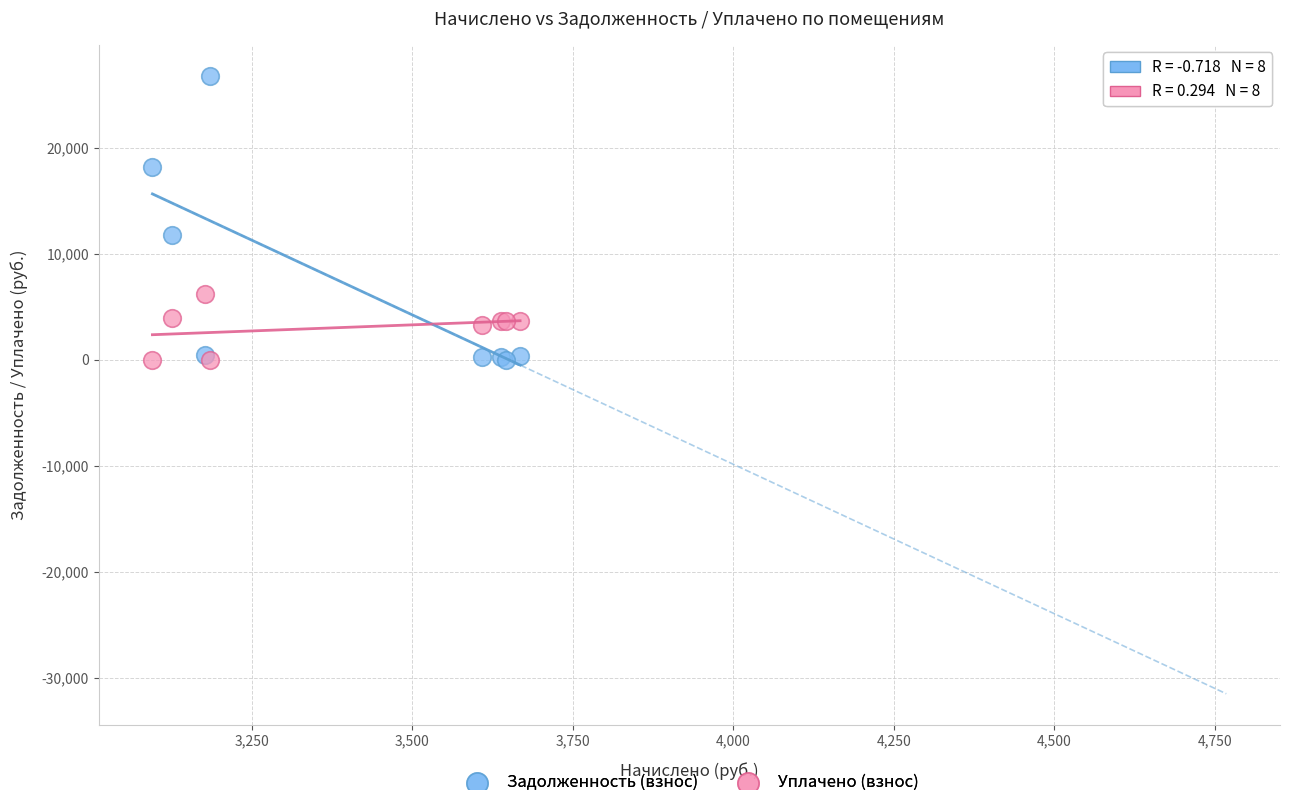

Which series has the largest Y range (max minus min)?

Задолженность (взнос)